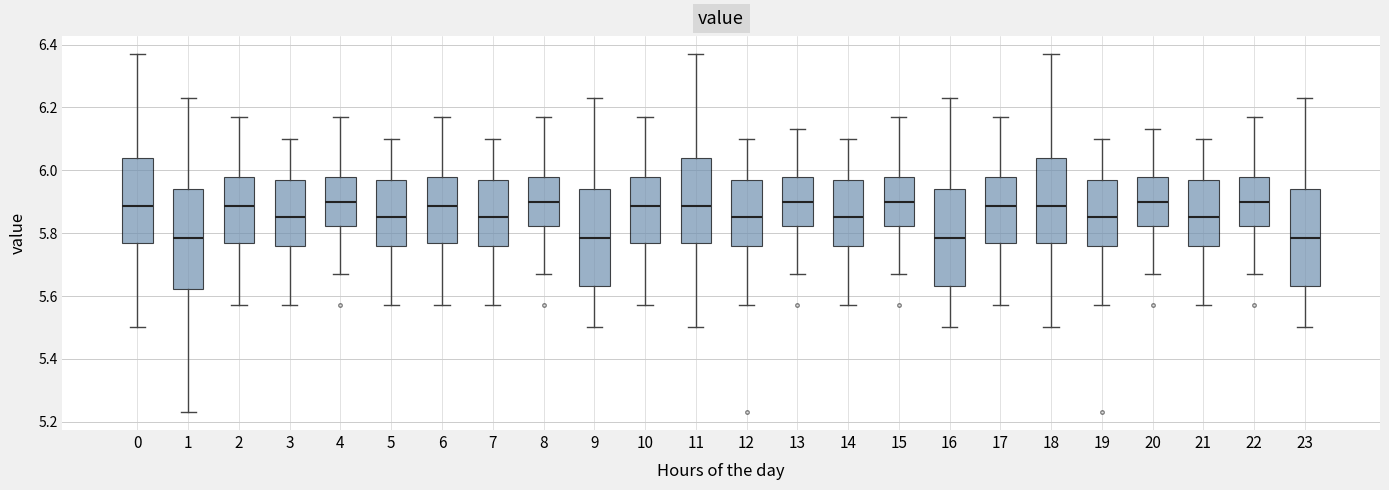

Reading left to right, read every box against the y-axis: the position of its median line, the range the box covers, and the ends of its whiskers. The values are not printed on the chart, so give them approximately, as read against the axis.

0: median 5.88, box 5.78 to 6.04, whiskers 5.50 to 6.38
1: median 5.78, box 5.62 to 5.94, whiskers 5.24 to 6.24
2: median 5.88, box 5.78 to 5.98, whiskers 5.58 to 6.18
3: median 5.86, box 5.76 to 5.98, whiskers 5.58 to 6.10
4: median 5.90, box 5.82 to 5.98, whiskers 5.68 to 6.18
5: median 5.86, box 5.76 to 5.98, whiskers 5.58 to 6.10
6: median 5.88, box 5.78 to 5.98, whiskers 5.58 to 6.18
7: median 5.86, box 5.76 to 5.98, whiskers 5.58 to 6.10
8: median 5.90, box 5.82 to 5.98, whiskers 5.68 to 6.18
9: median 5.78, box 5.64 to 5.94, whiskers 5.50 to 6.24
10: median 5.88, box 5.78 to 5.98, whiskers 5.58 to 6.18
11: median 5.88, box 5.78 to 6.04, whiskers 5.50 to 6.38
12: median 5.86, box 5.76 to 5.98, whiskers 5.58 to 6.10
13: median 5.90, box 5.82 to 5.98, whiskers 5.68 to 6.14
14: median 5.86, box 5.76 to 5.98, whiskers 5.58 to 6.10
15: median 5.90, box 5.82 to 5.98, whiskers 5.68 to 6.18
16: median 5.78, box 5.64 to 5.94, whiskers 5.50 to 6.24
17: median 5.88, box 5.78 to 5.98, whiskers 5.58 to 6.18
18: median 5.88, box 5.78 to 6.04, whiskers 5.50 to 6.38
19: median 5.86, box 5.76 to 5.98, whiskers 5.58 to 6.10
20: median 5.90, box 5.82 to 5.98, whiskers 5.68 to 6.14
21: median 5.86, box 5.76 to 5.98, whiskers 5.58 to 6.10
22: median 5.90, box 5.82 to 5.98, whiskers 5.68 to 6.18
23: median 5.78, box 5.64 to 5.94, whiskers 5.50 to 6.24